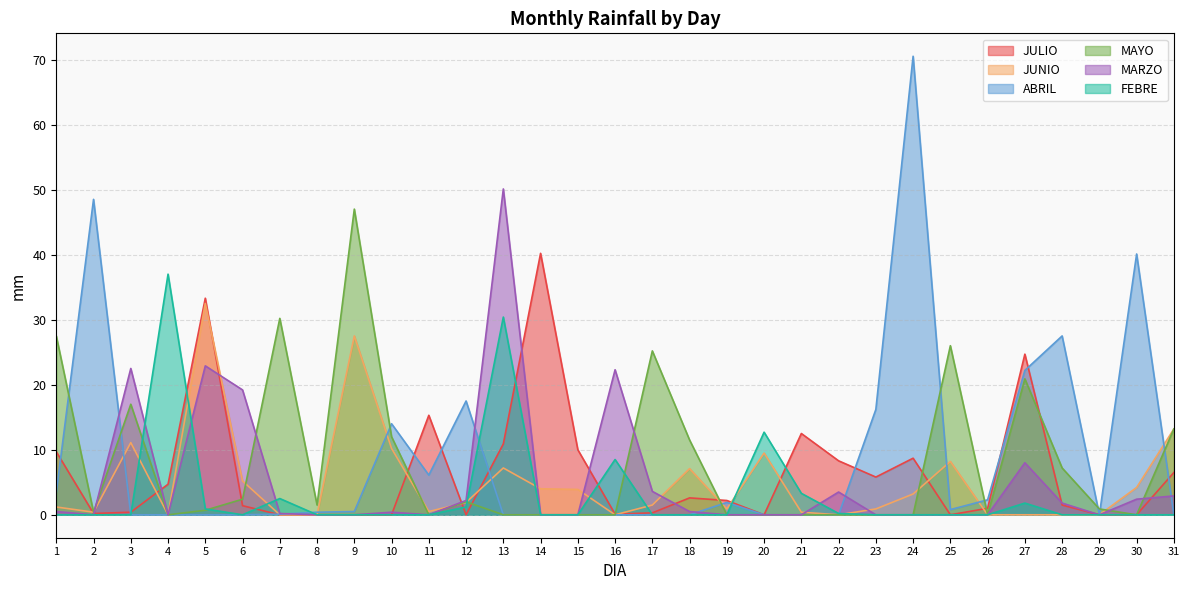

What is the highest value of the ABRIL series?

70.5